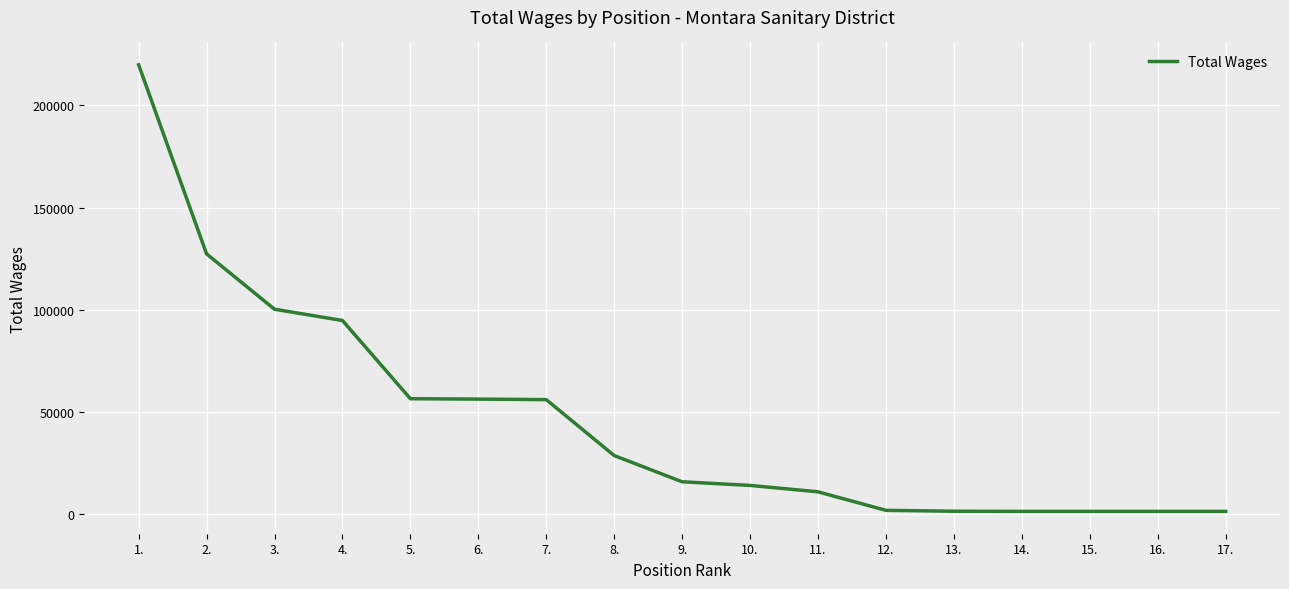

Approximately how many times larger is the value at 9. compared to 14.?

11.7